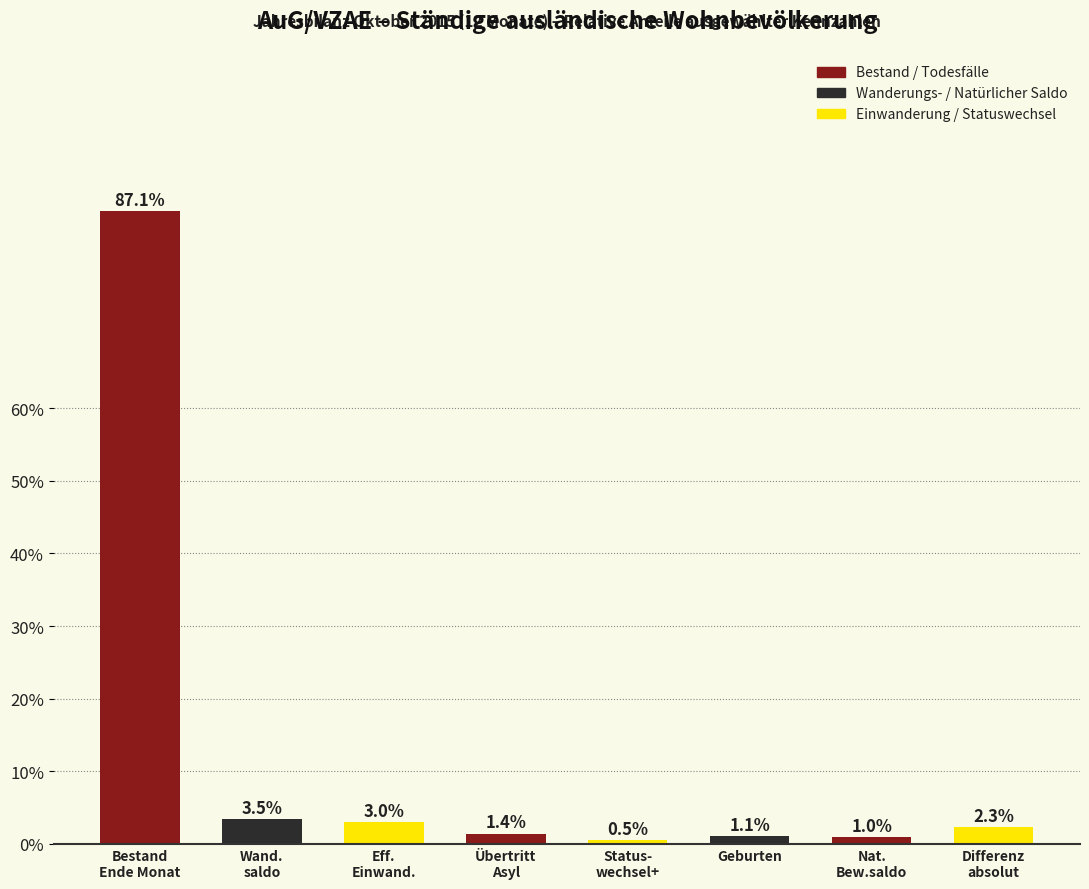

Reading left to right, transcribe all the data shown in this chart.

87.1	3.5	3.0	1.4	0.5	1.1	1.0	2.3